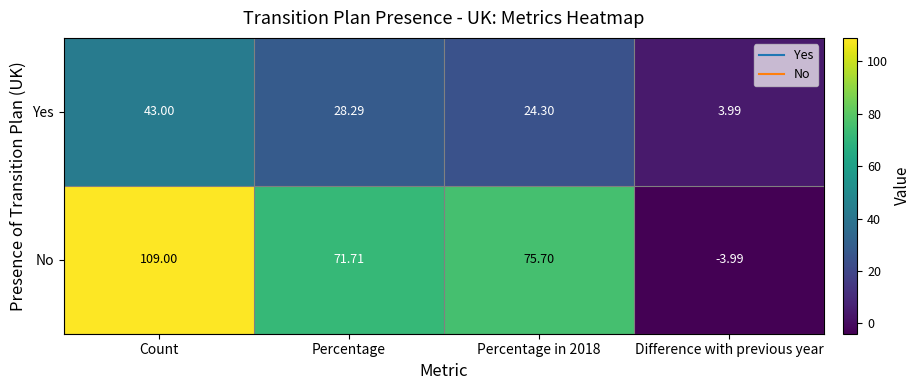

At Percentage in 2018, list the series in order from largest to smallest.

No, Yes